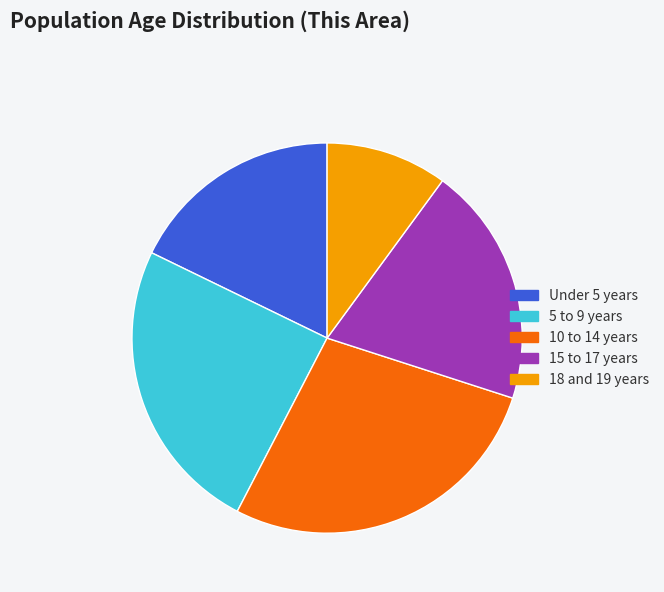

Is the sum of 10 to 14 years and 5 to 9 years greater than half?

Yes